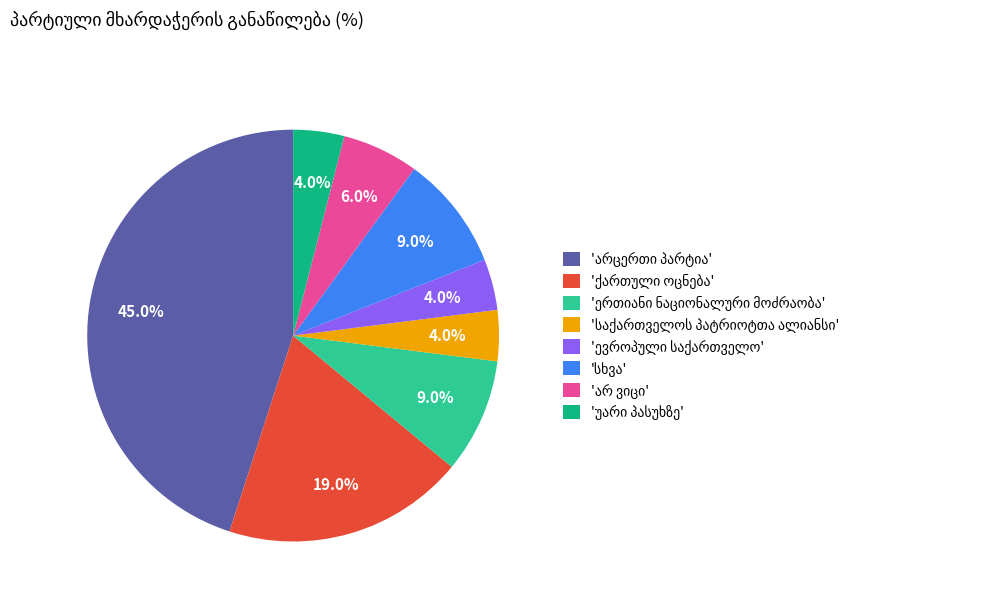

Is there a majority slice in this chart?

No